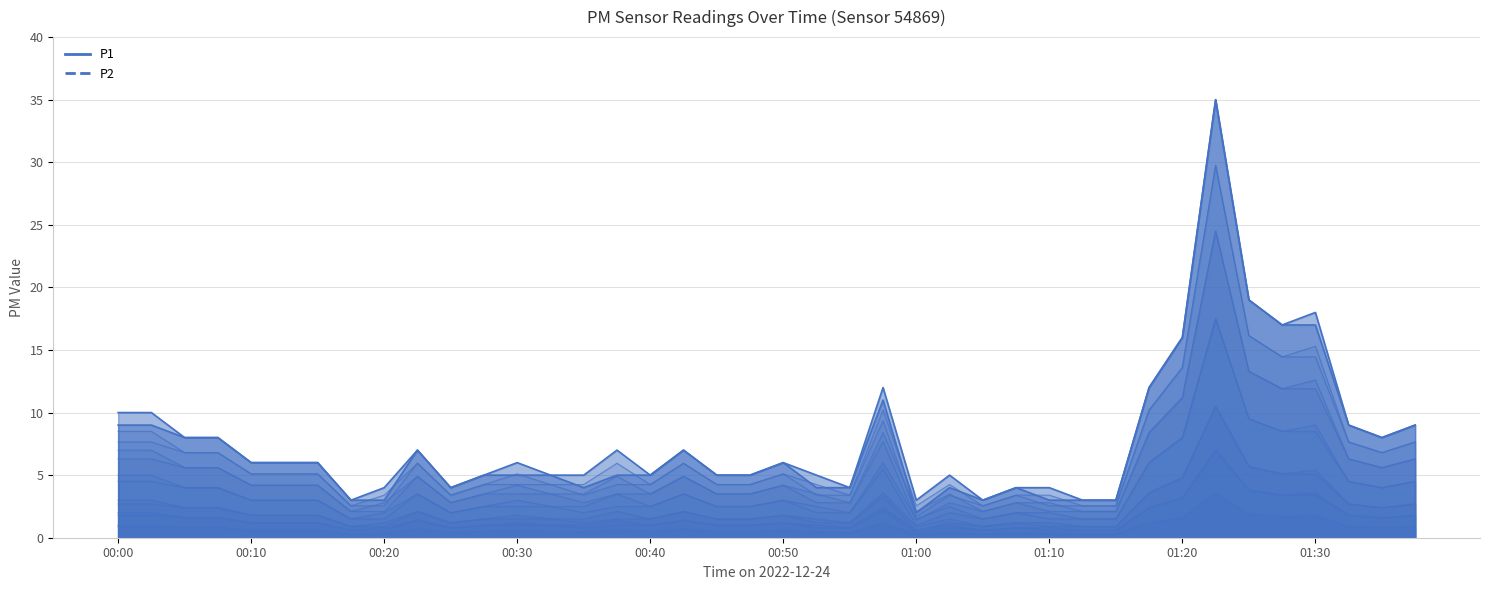

What is the difference between the P1 values at 00:17 and 01:10?

1.0